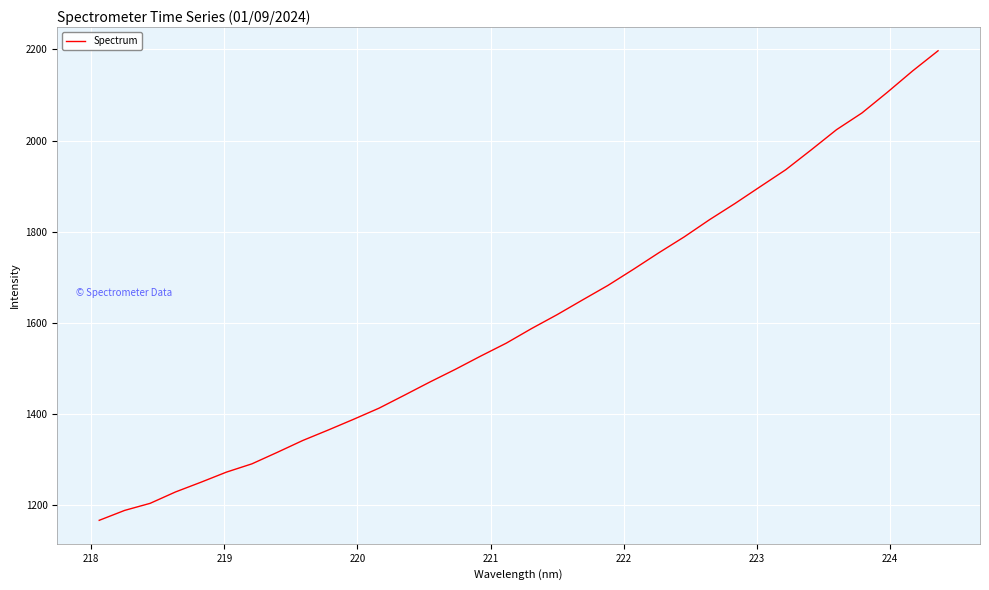

What is the greatest value displayed?

2197.2